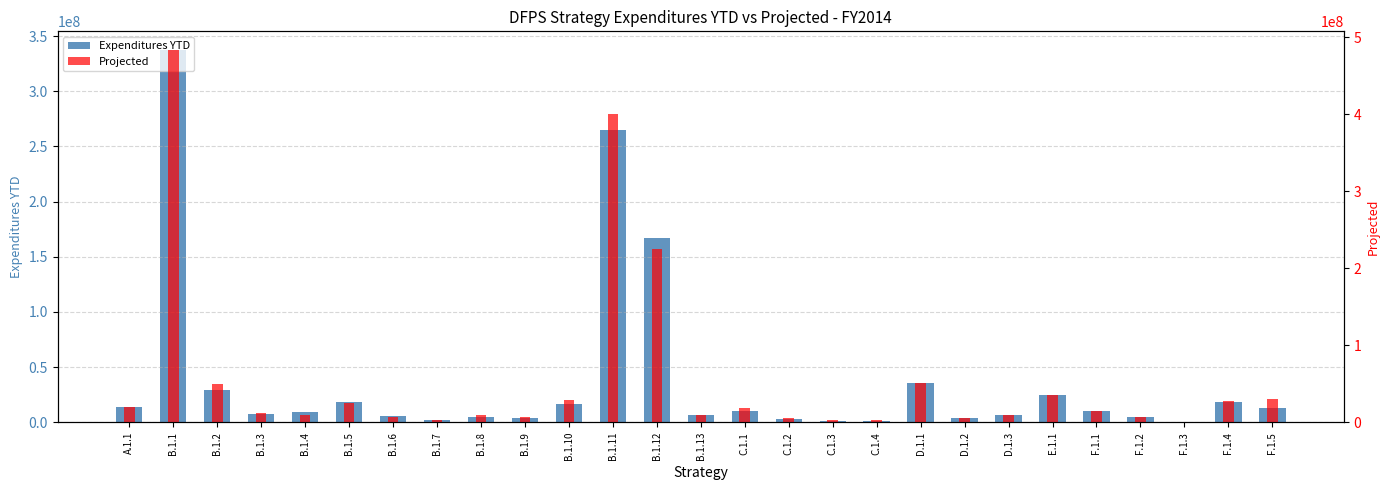

Read the Projected value at B.1.10.

29396672.0